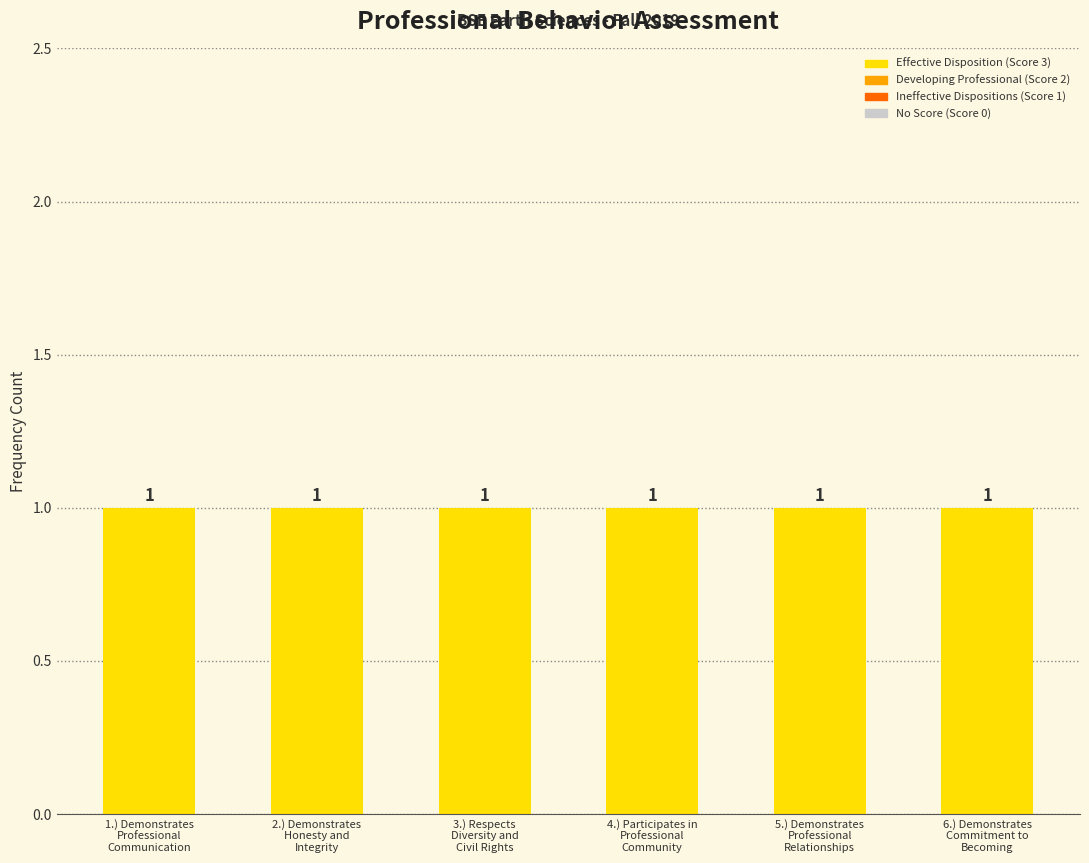

At which category is the sum across all series the highest?

1.) Demonstrates
Professional
Communication